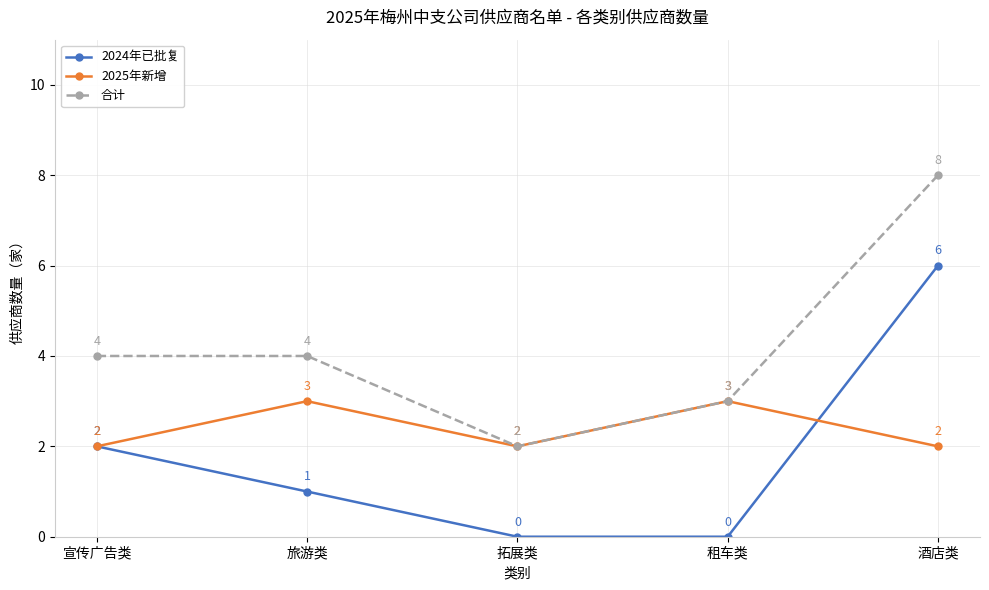

Reading left to right, extract all data points from this chart.

2024年已批复: 2	1	0	0	6
2025年新增: 2	3	2	3	2
合计: 4	4	2	3	8